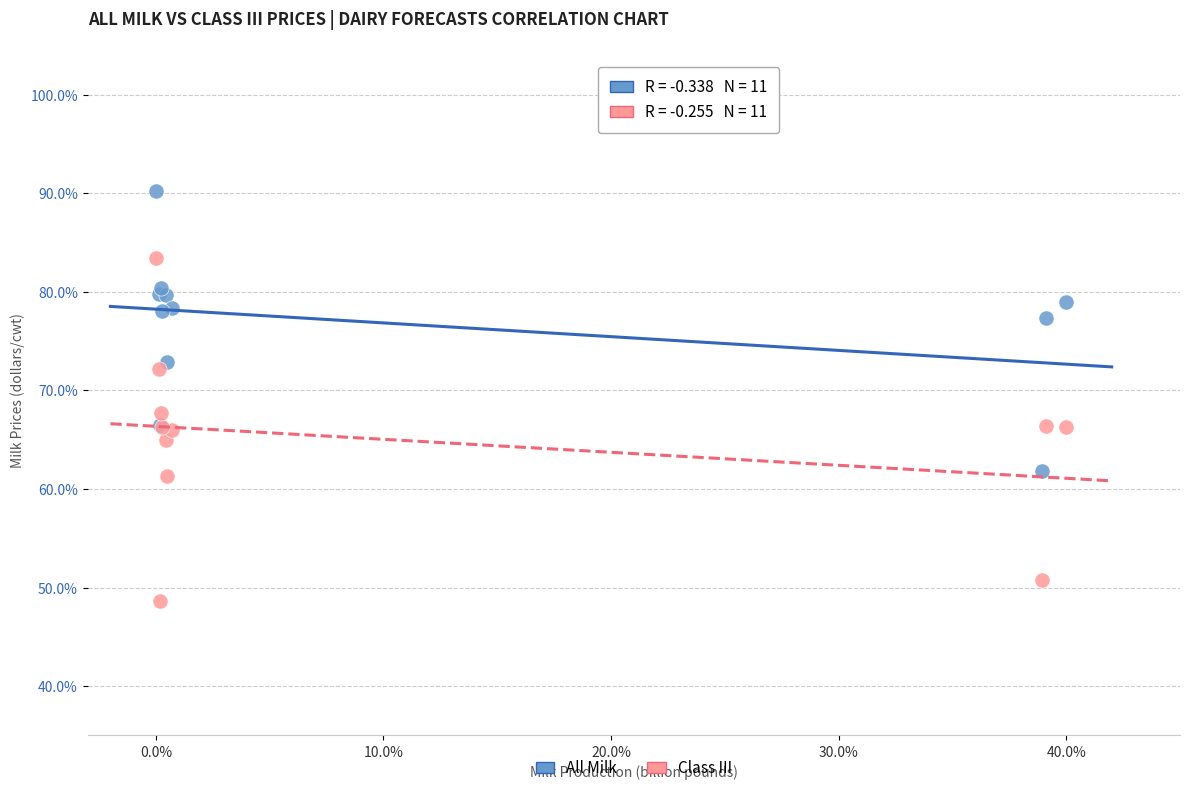

Across all series, what Y value is closest to 69?

67.7